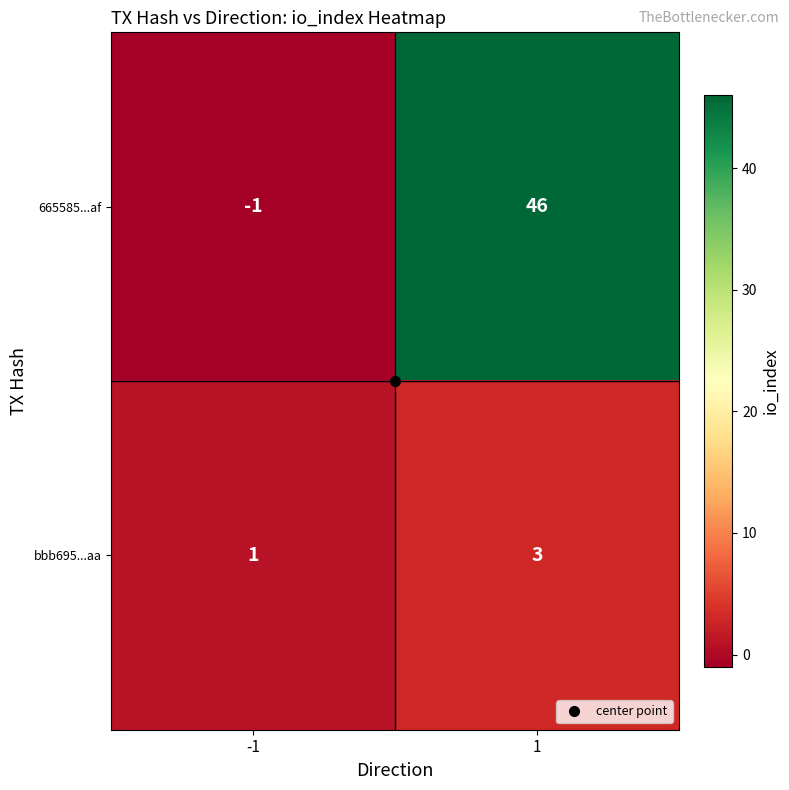

The value of bbb695...aa at -1 is 0. True or false?

False